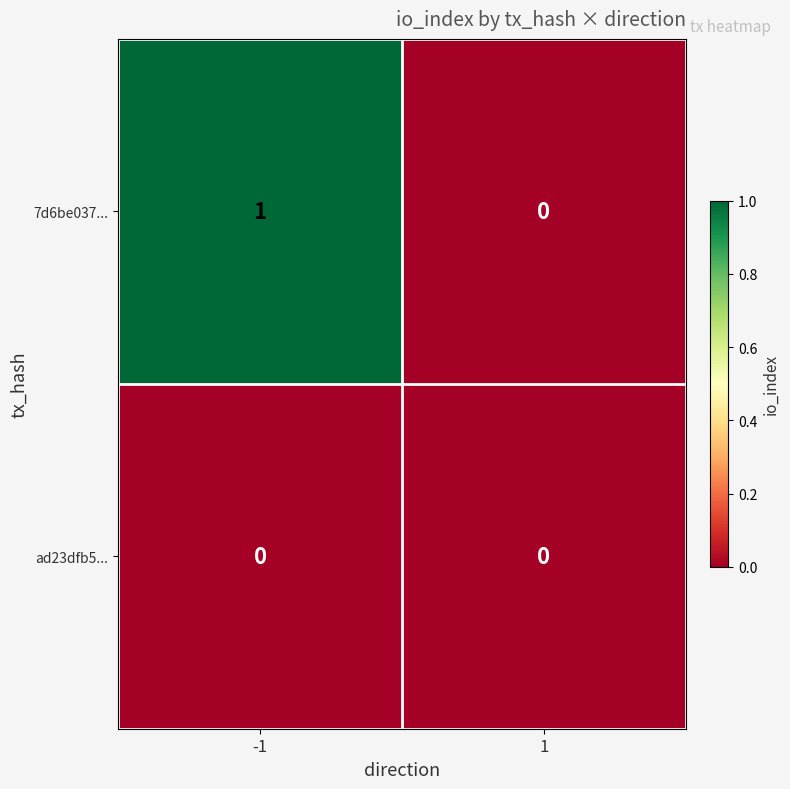

Reading left to right, what are all the values shown in this chart?

7d6be037...: 1	0
ad23dfb5...: 0	0